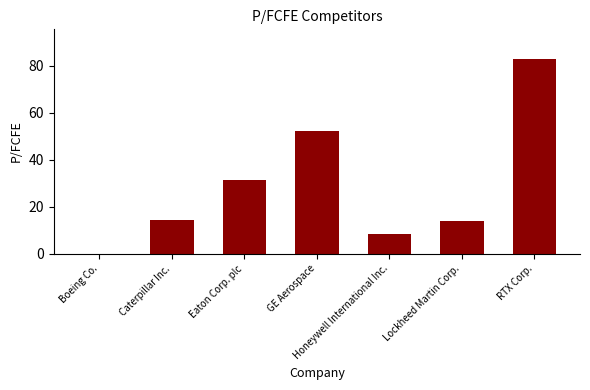

What is the maximum value shown in the chart?

83.0